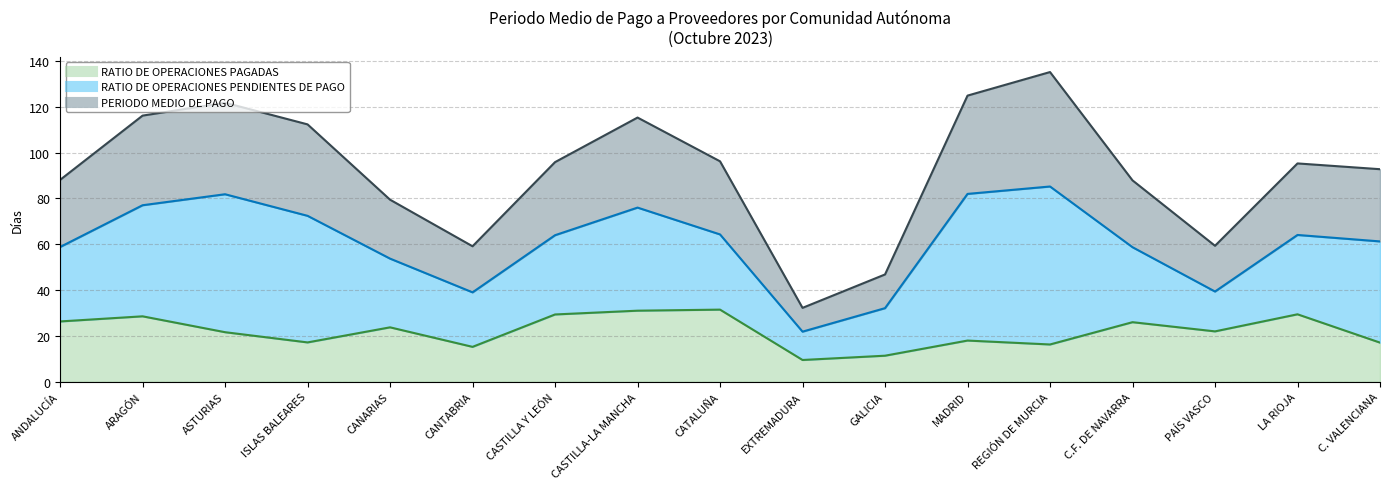

What is the difference between the PERIODO MEDIO DE PAGO values at CANTABRIA and REGIÓN DE MURCIA?

76.0